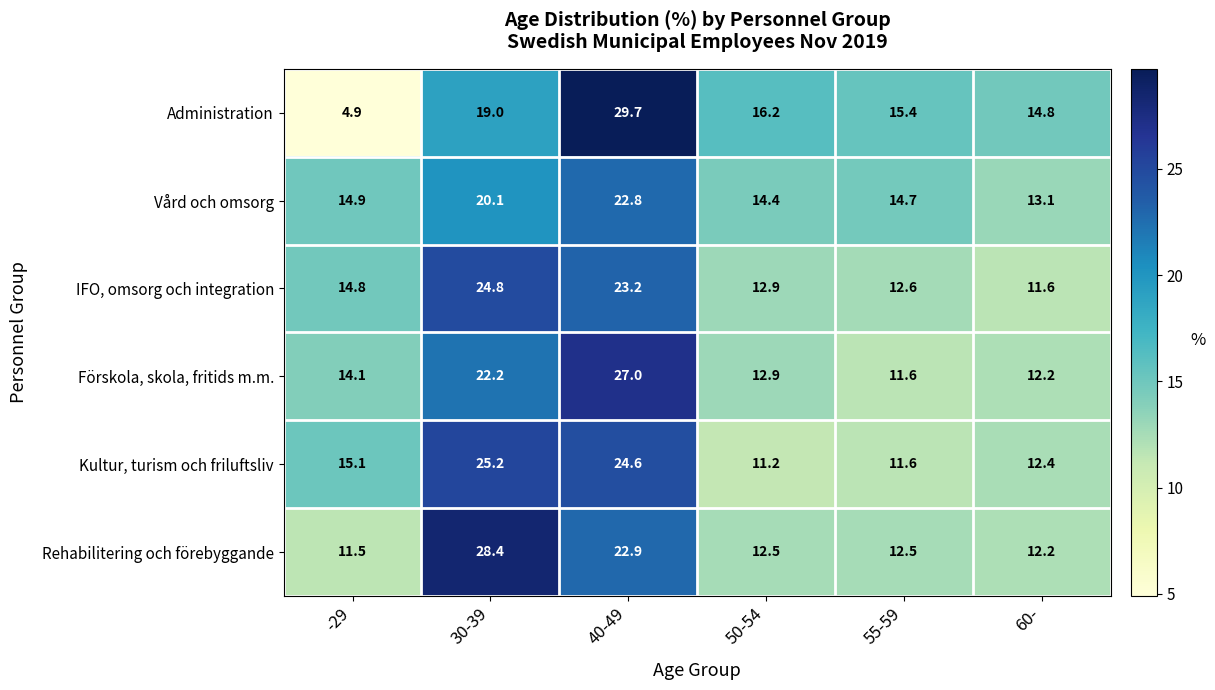

What is the difference between the maximum and second lowest values in the Vård och omsorg series?

8.4